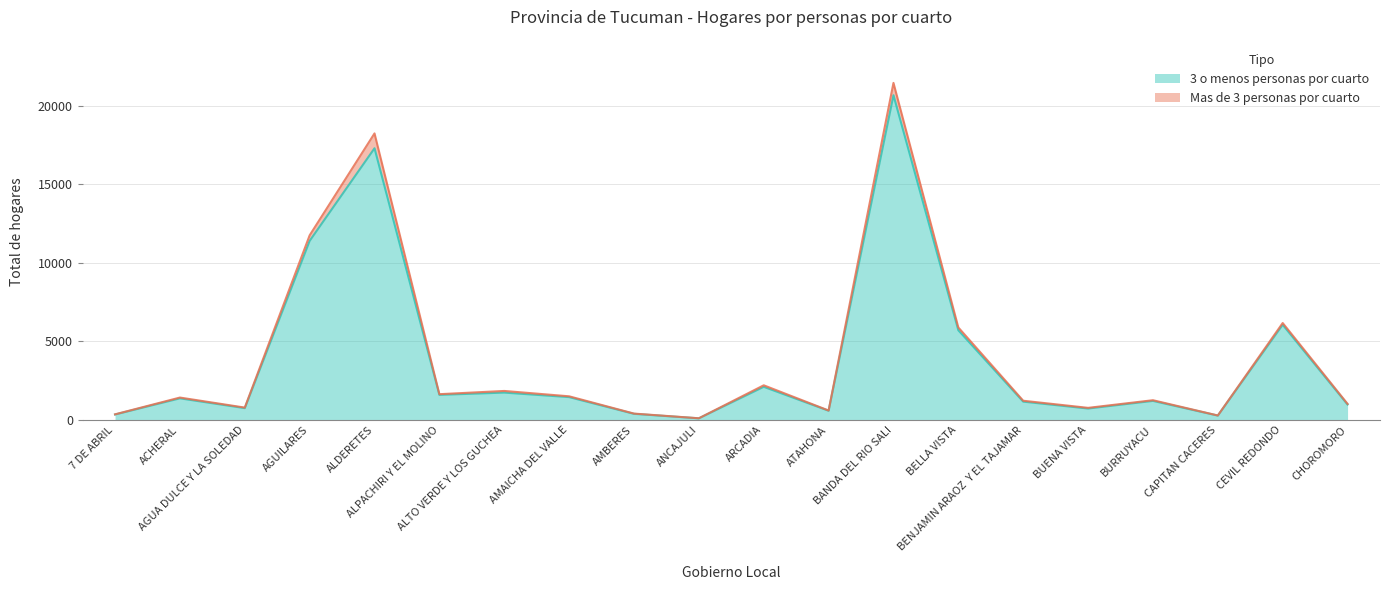

What is the approximate value at ATAHONA, to the nearest 10?

590